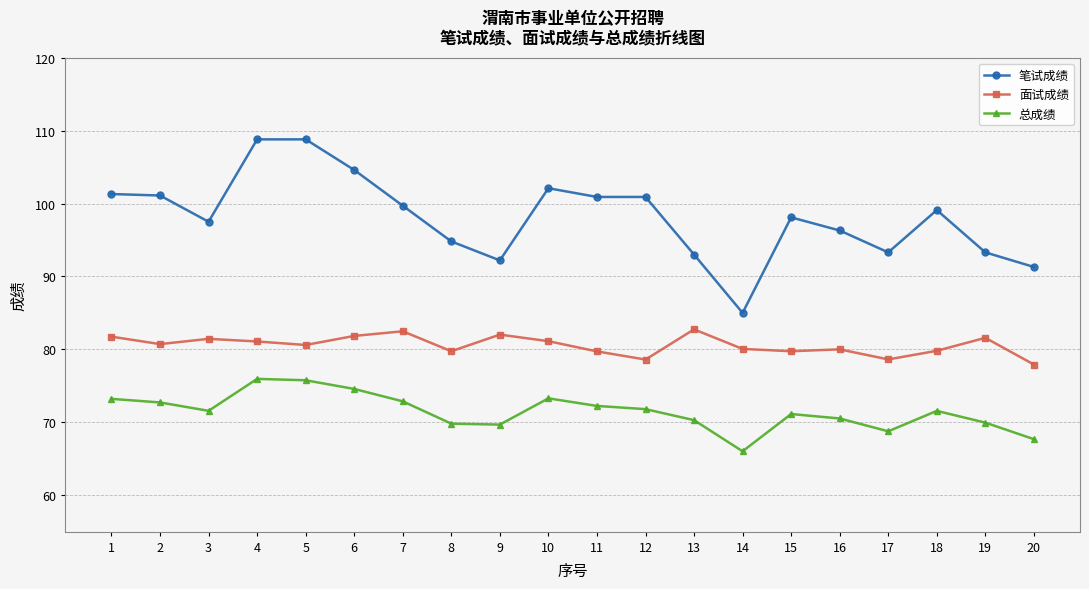

What is the difference between the 笔试成绩 values at 16 and 6?

8.3